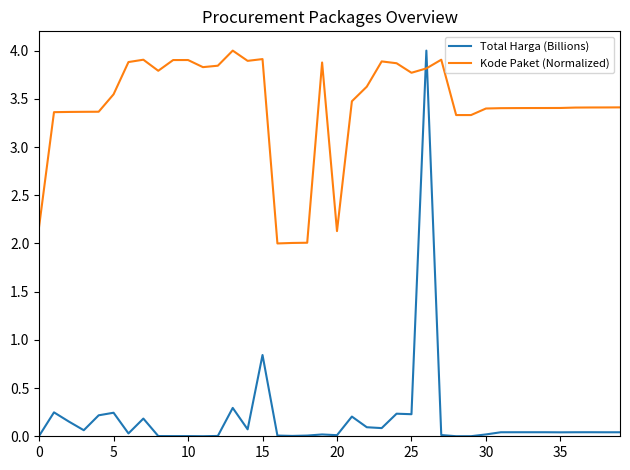

True or false: Kode Paket (Normalized) and Total Harga (Billions) cross at least once.

True